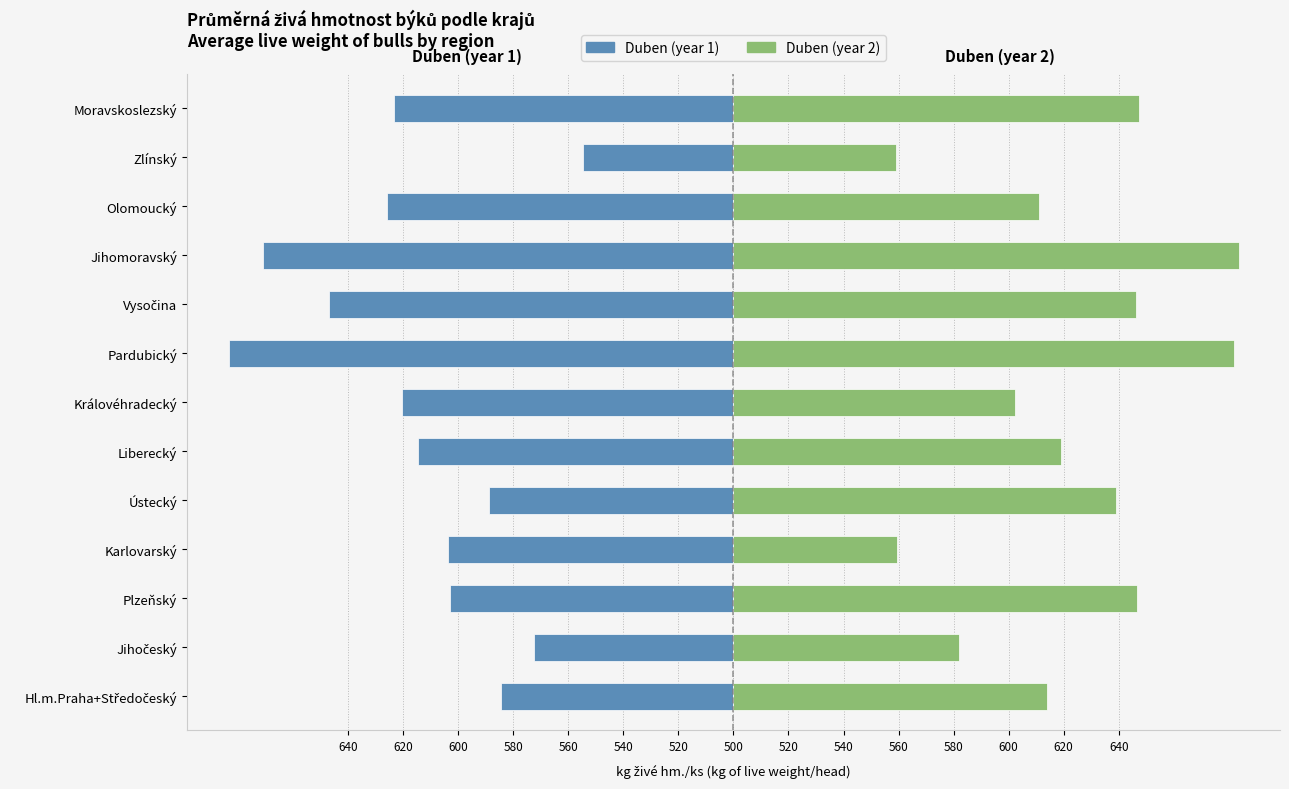

How many groups of bars are there?

13